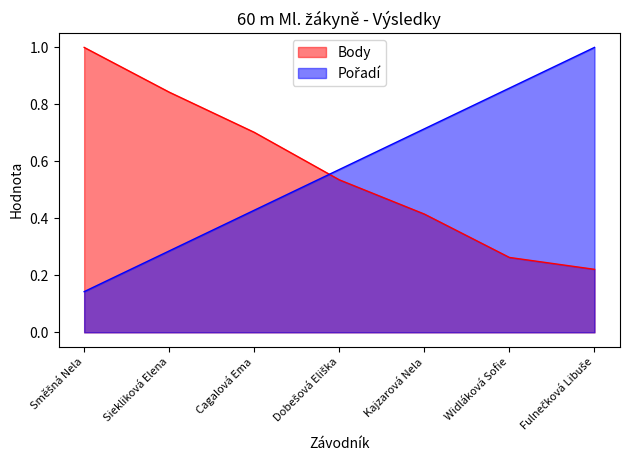

Reading right to left, extract all data points from this chart.

Pořadí: Fulnečková Libuše=1.0	Widláková Sofie=0.9	Kajzarová Nela=0.7	Dobešová Eliška=0.6	Cagalová Ema=0.4	Siekliková Elena=0.3	Směšná Nela=0.1
Body: Fulnečková Libuše=0.2	Widláková Sofie=0.3	Kajzarová Nela=0.4	Dobešová Eliška=0.5	Cagalová Ema=0.7	Siekliková Elena=0.8	Směšná Nela=1.0